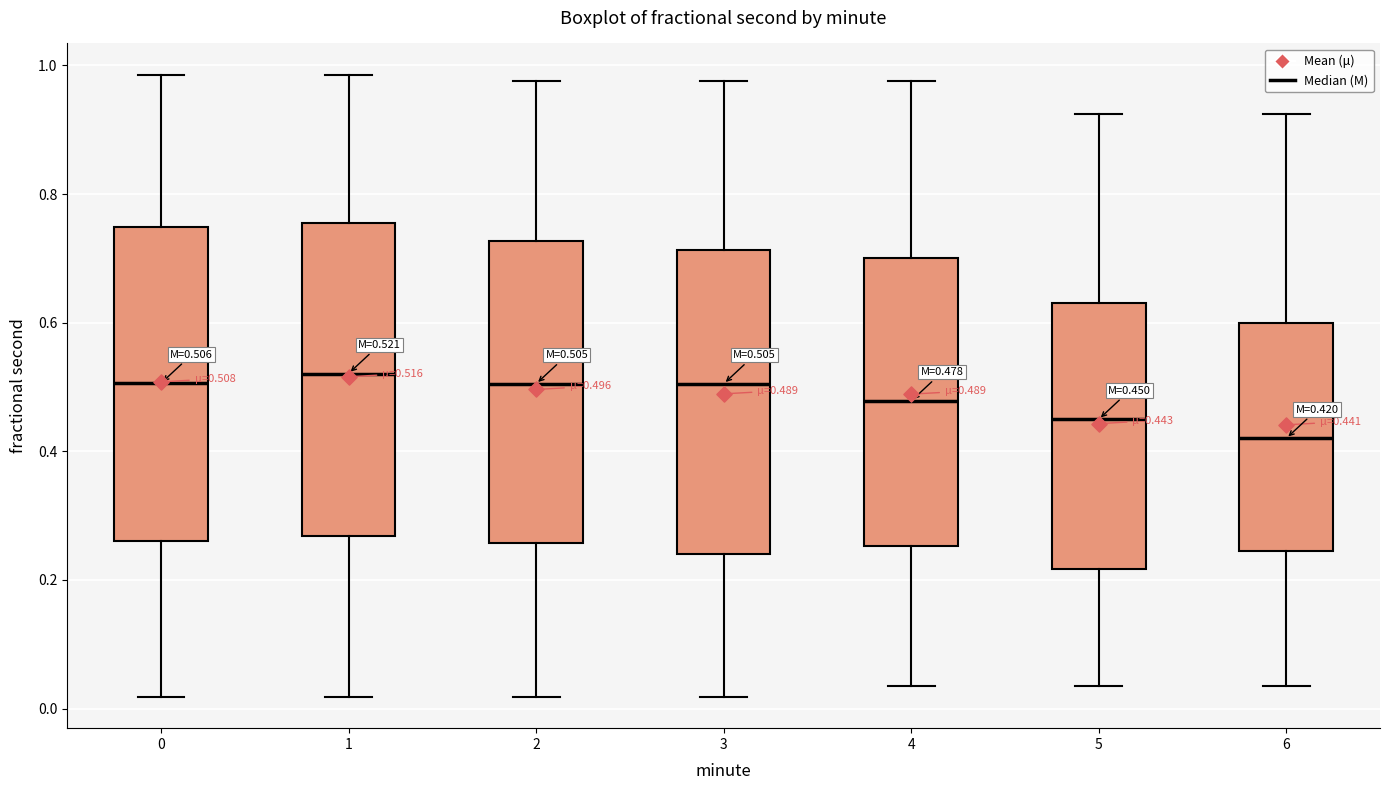

Which box's median line is the lowest?

6